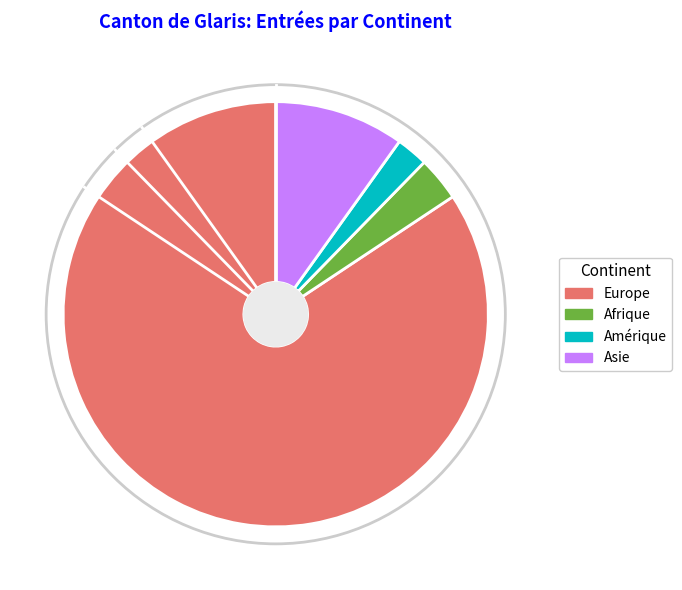

Which has a higher value, Asie or Afrique?

Asie